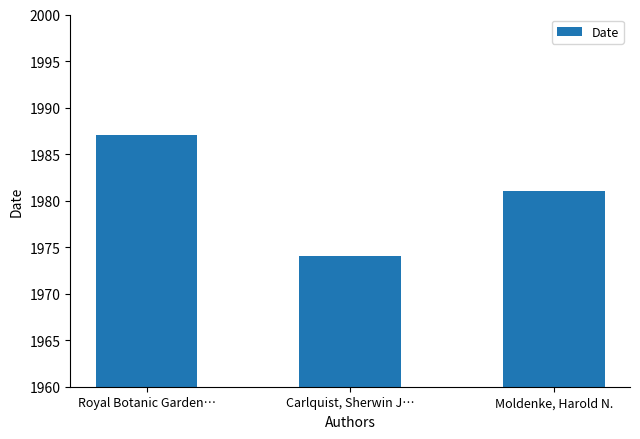

Is it true that the value at Royal Botanic Garden… is 3209?

False